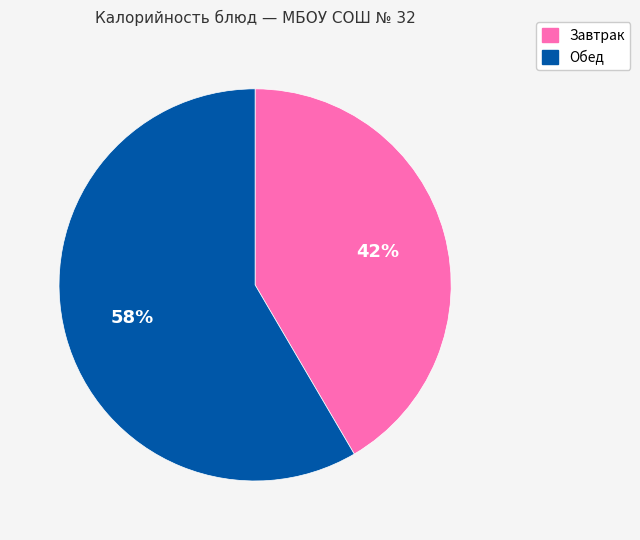

Do Обед and Завтрак together represent more than half of the pie?

Yes